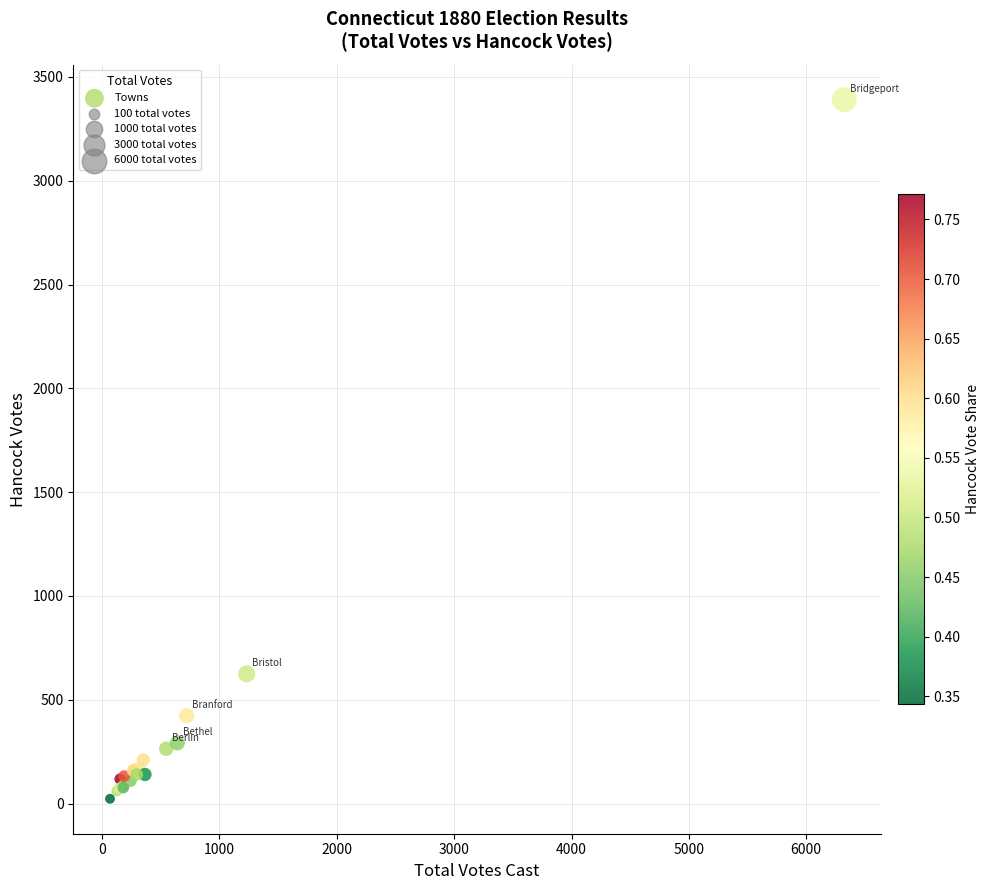

What Y value in the scatter plot is closest to 1707?

625